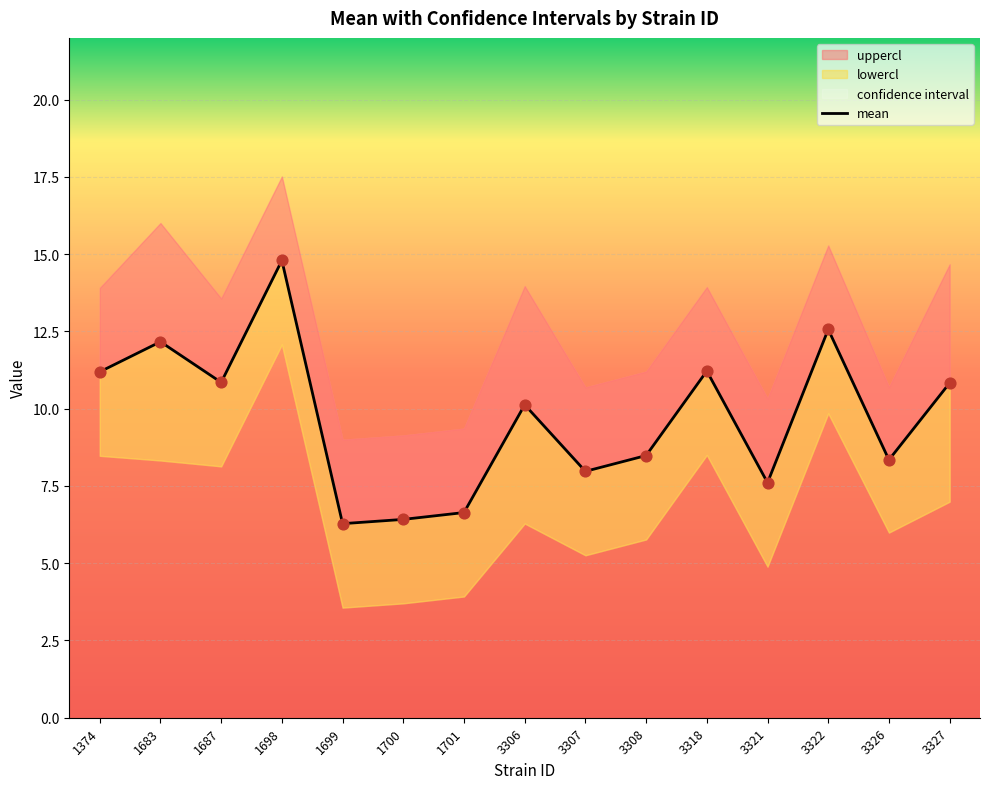

Is the value of uppercl at 3318 greater than the value of mean at 3327?

Yes